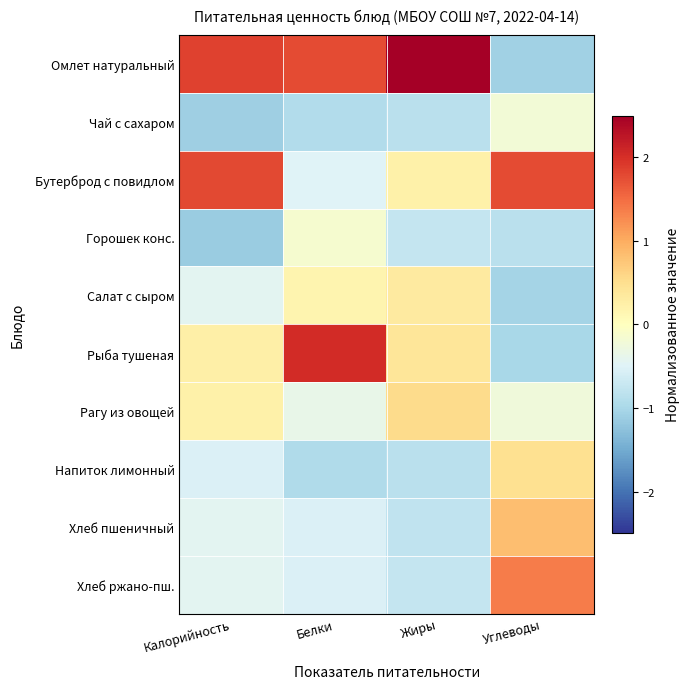

At which category does the chart reach its minimum across all series?

Калорийность